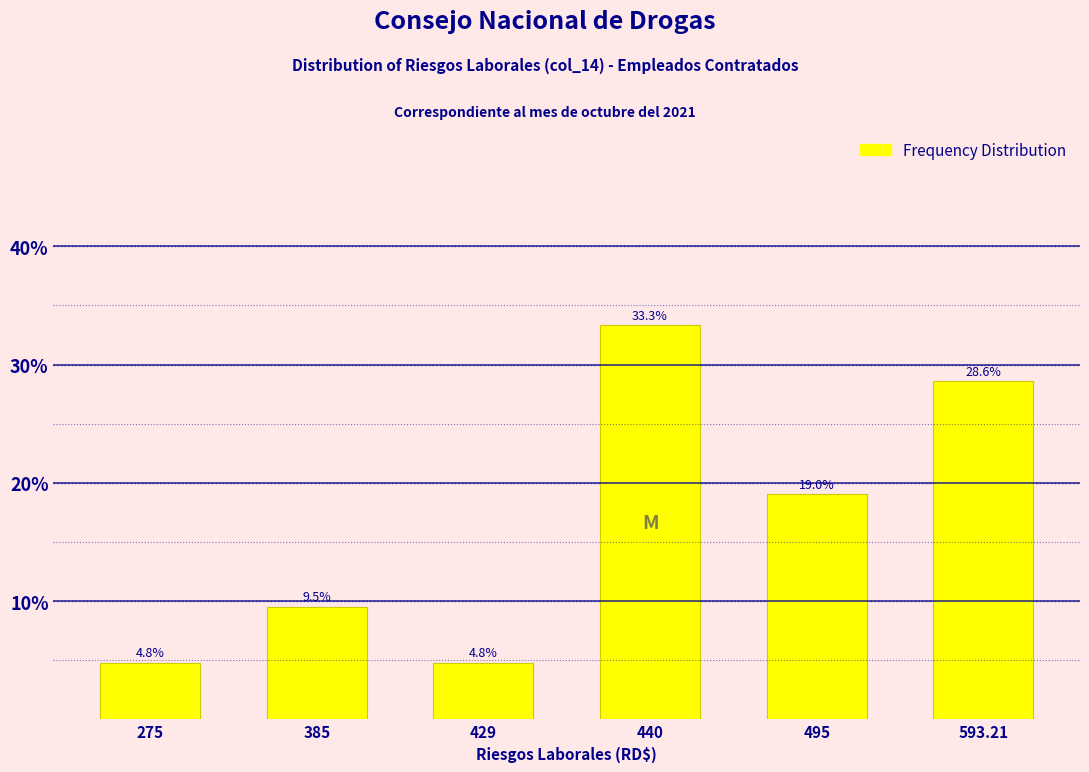

Reading left to right, extract all data points from this chart.

4.8	9.5	4.8	33.3	19.0	28.6